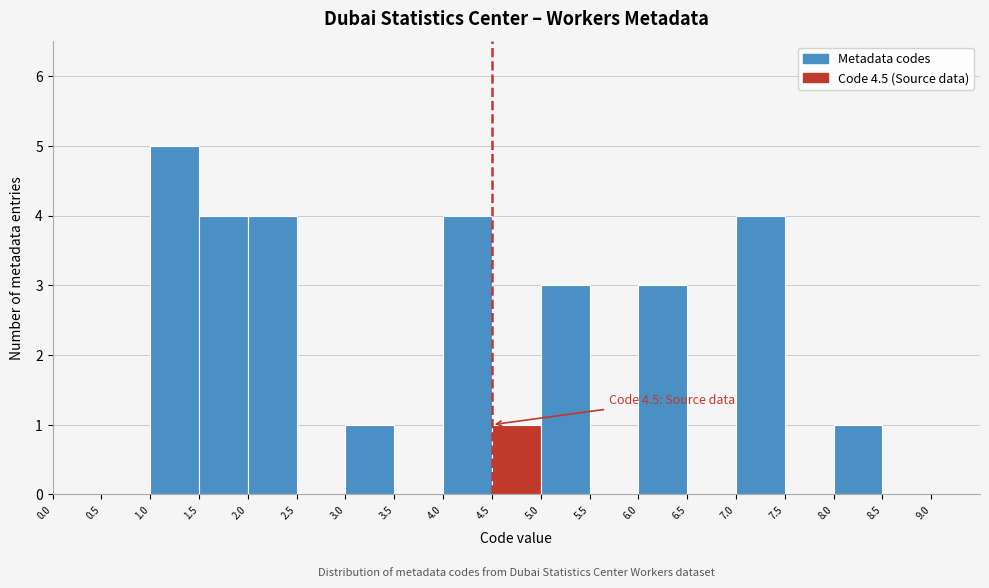

Which range on the x-axis has the tallest bar?

1.0 to 1.5